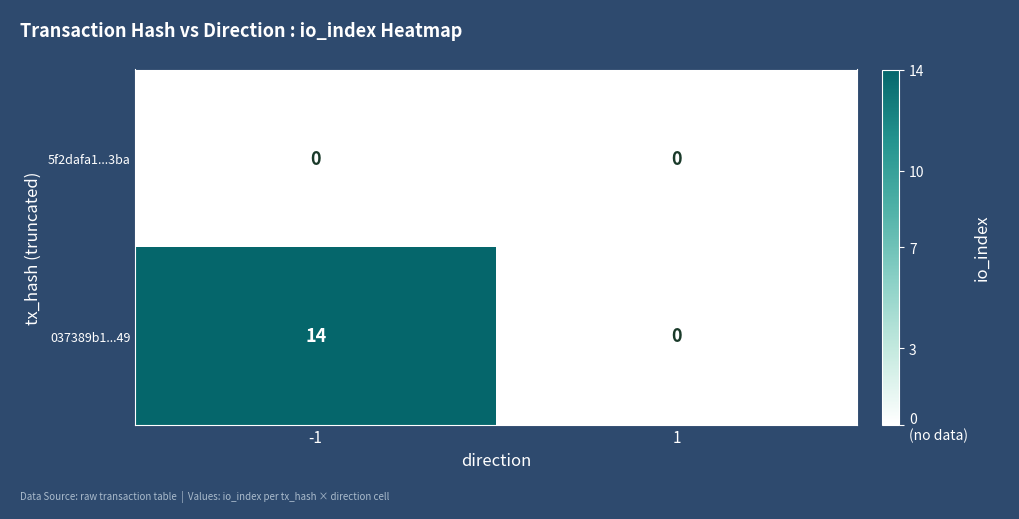

List the labels in order of 037389b1...49 value, smallest first.

1, -1